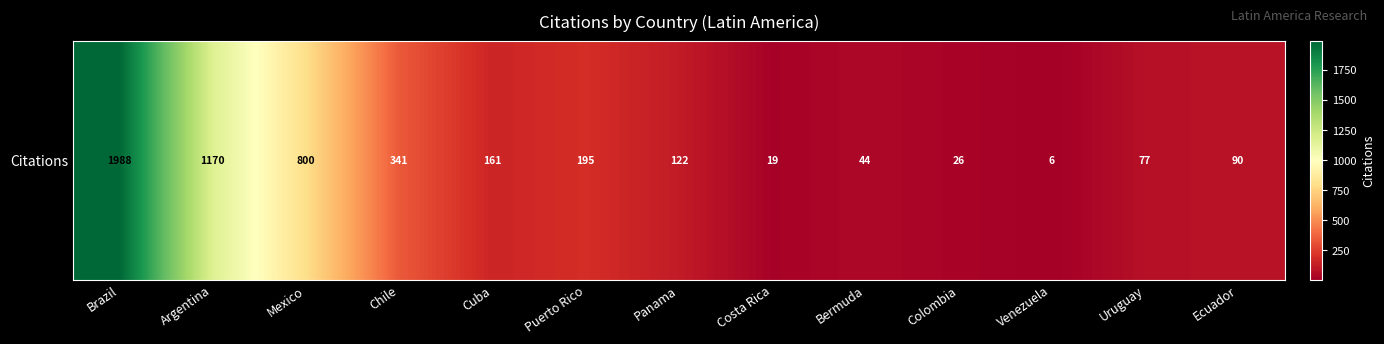

What is the approximate value at Ecuador, to the nearest 10?

90